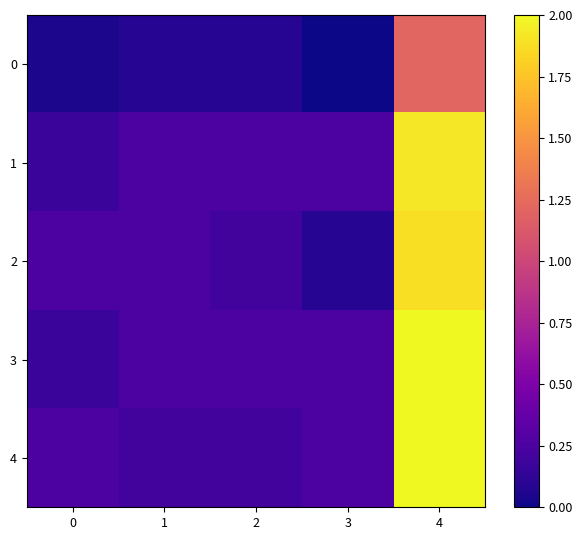

What is the spread (max minus min) of values at 0?

0.2